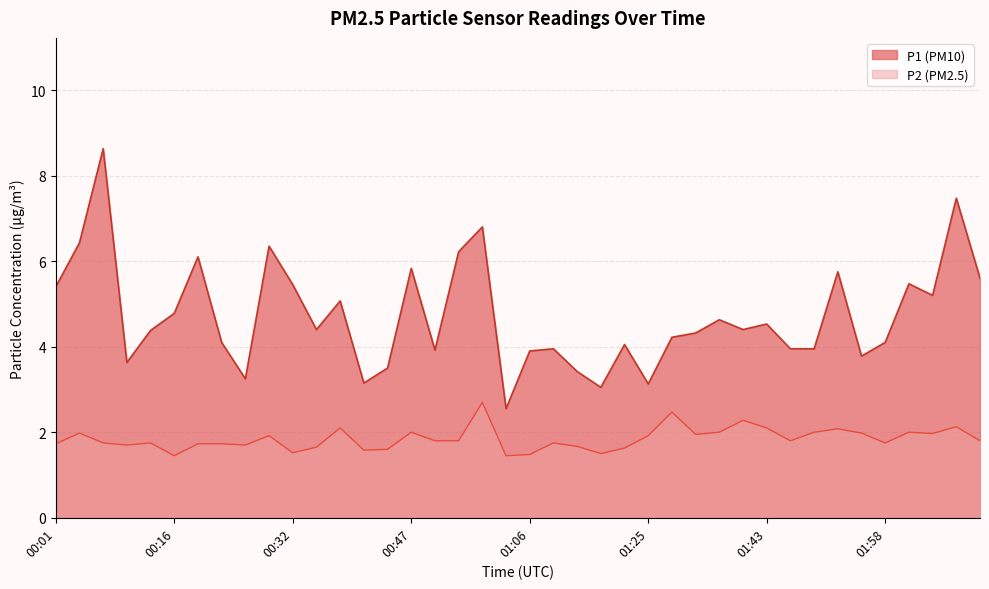

True or false: P1 and P2 cross at least once.

False